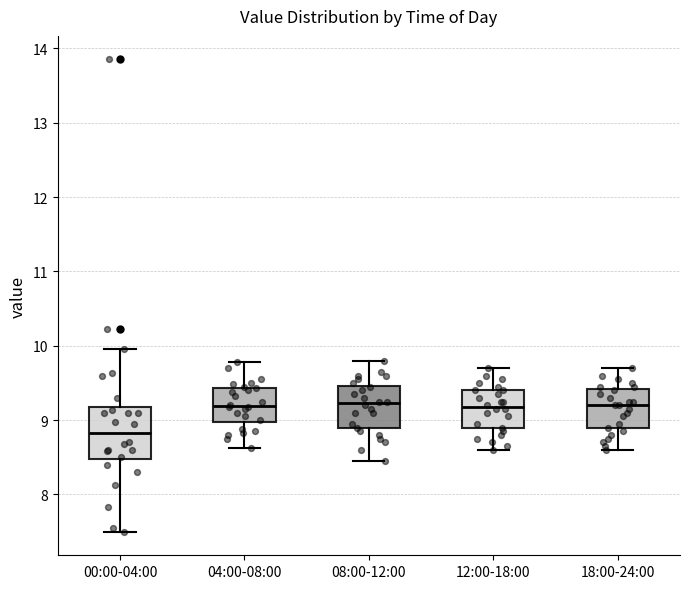

Reading left to right, transcribe this box plot: for each box, give where its median line is, the range the box spans, and where its two whiskers end, as read against the y-axis. The values are not printed on the chart, so give them approximately, as read against the axis.

00:00-04:00: median 8.8, box 8.5 to 9.2, whiskers 7.5 to 10.0
04:00-08:00: median 9.2, box 9.0 to 9.4, whiskers 8.6 to 9.8
08:00-12:00: median 9.2, box 8.9 to 9.5, whiskers 8.5 to 9.8
12:00-18:00: median 9.2, box 8.9 to 9.4, whiskers 8.6 to 9.7
18:00-24:00: median 9.2, box 8.9 to 9.4, whiskers 8.6 to 9.7